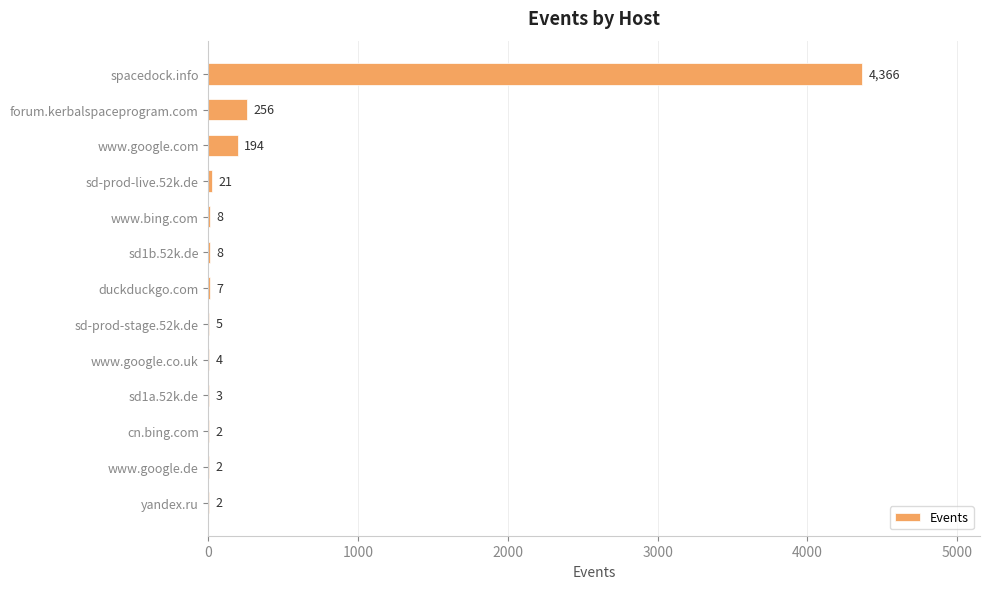

Is it true that the value at www.google.de is 2?

True